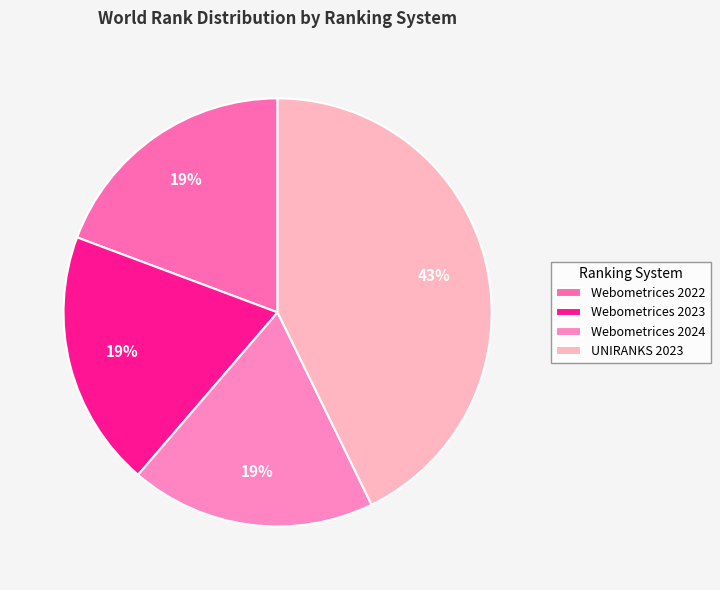

Is there any slice that represents more than half of the pie?

No